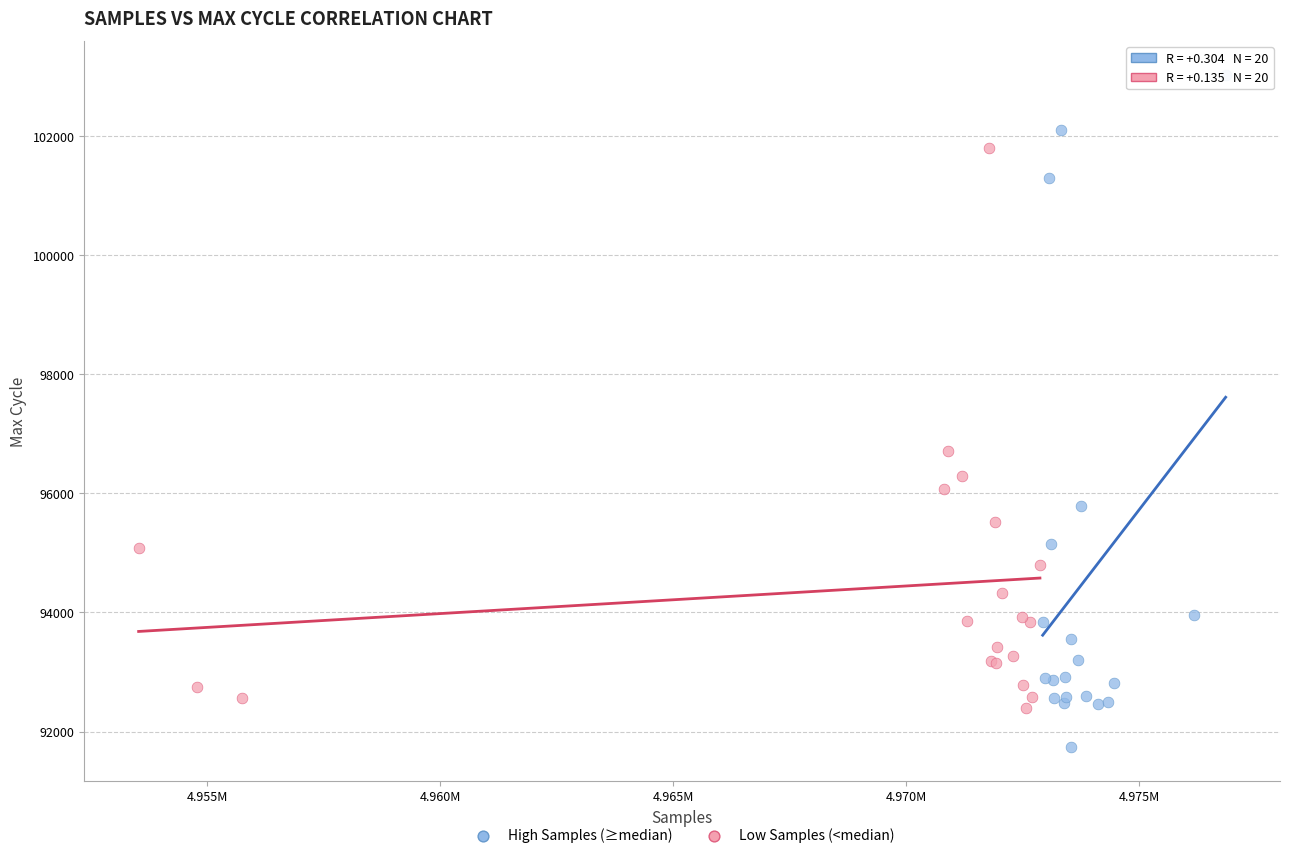

Which series reaches the maximum Y coordinate?

High Samples (≥median)